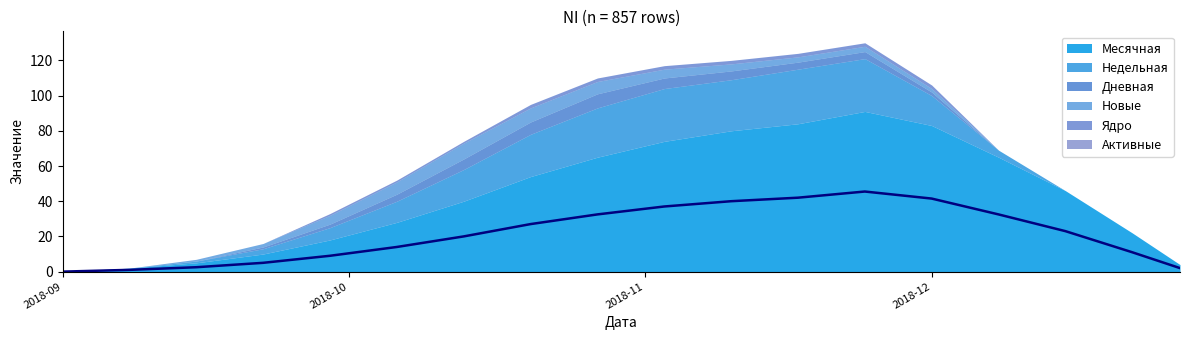

Reading left to right, transcribe all the data shown in this chart.

Месячная: 0	2	5	10	18	28	40	54	65	74	80	84	91	83	65	46	22	4
Недельная: 0	0	1	3	7	12	18	24	28	30	29	31	30	17	4	0	0	0
Дневная: 0	0	0	1	2	4	6	7	8	6	5	4	4	2	0	0	0	0
Новые: 0	0	1	2	5	7	9	8	7	5	4	3	3	2	0	0	0	0
Ядро: 0	0	0	0	1	1	1	2	2	2	2	2	2	2	0	0	0	0
Активные: 0	0	0	0	0	0	0	0	0	0	0	0	0	0	0	0	0	0